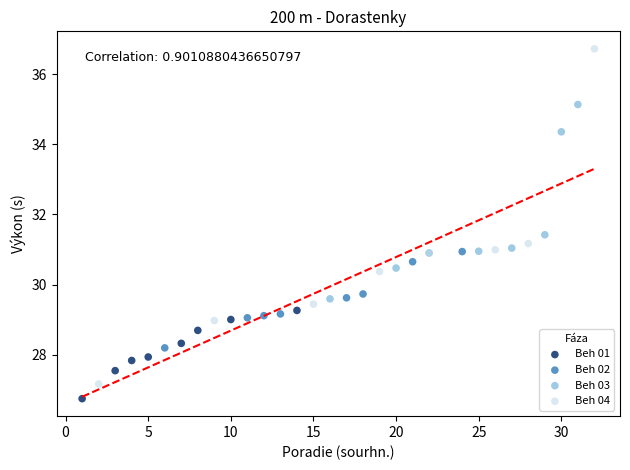

Which series reaches the maximum Y coordinate?

Beh 04